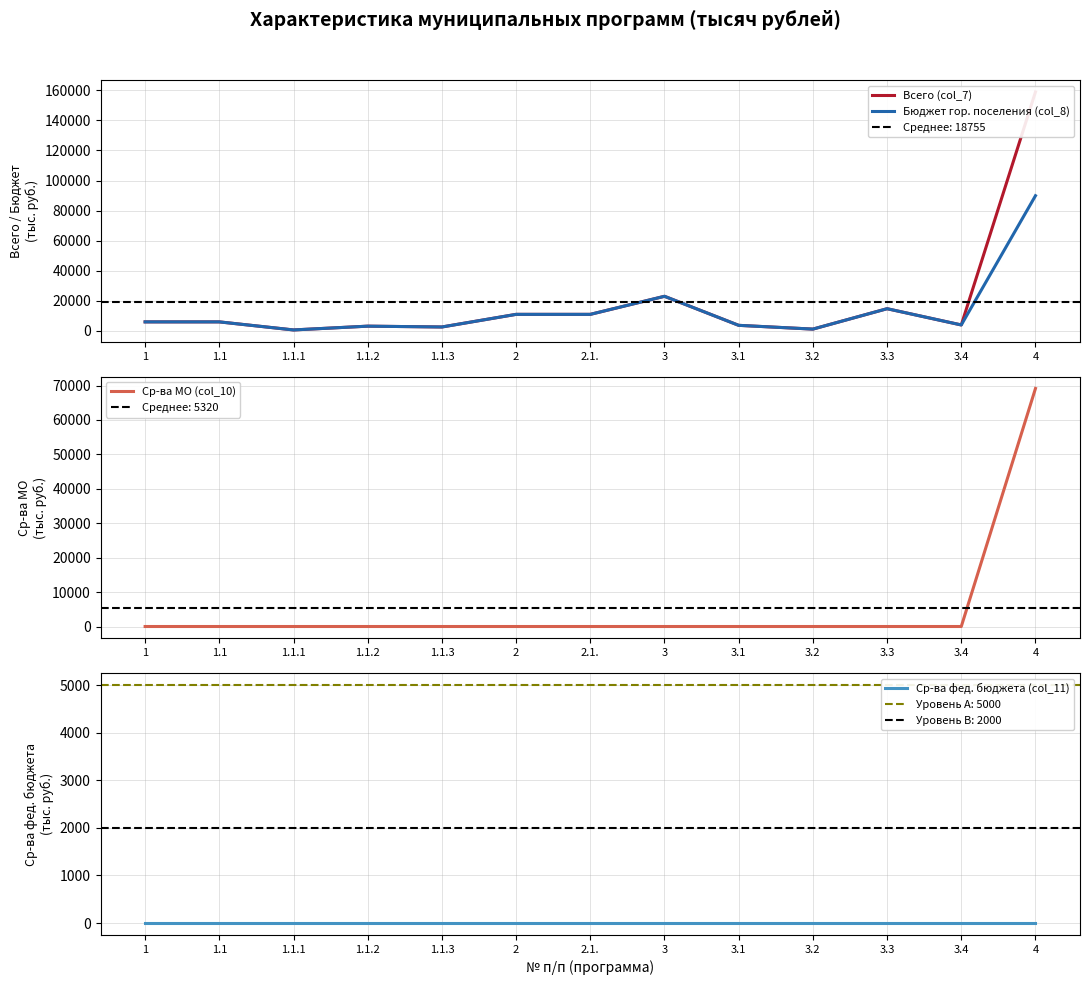

What is the maximum value shown in the chart?

159029.3